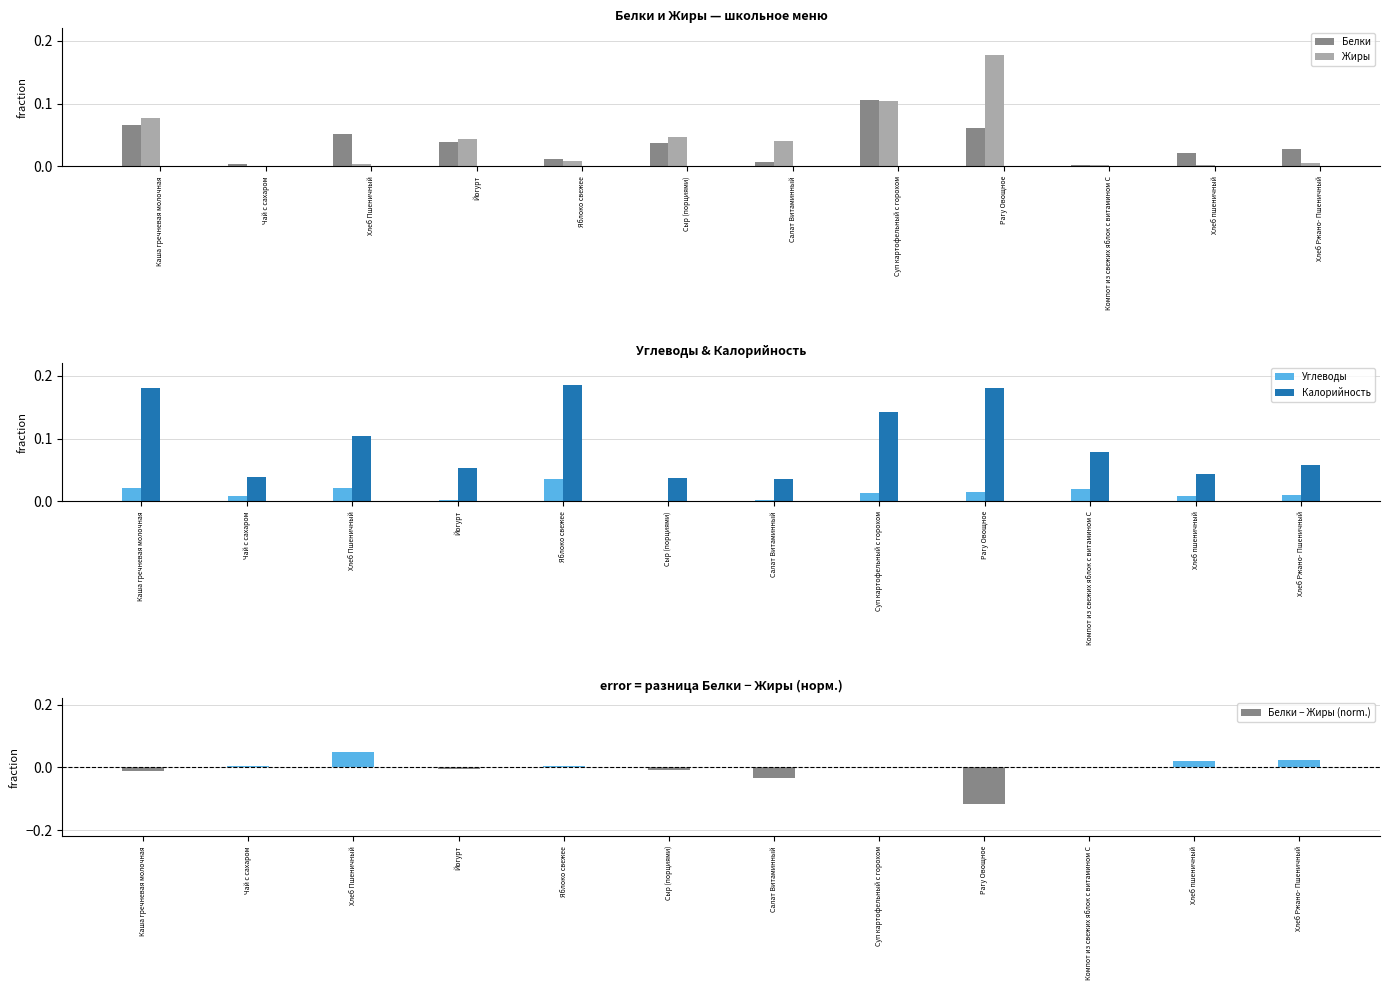

Which series has the largest range (max minus min)?

Жиры